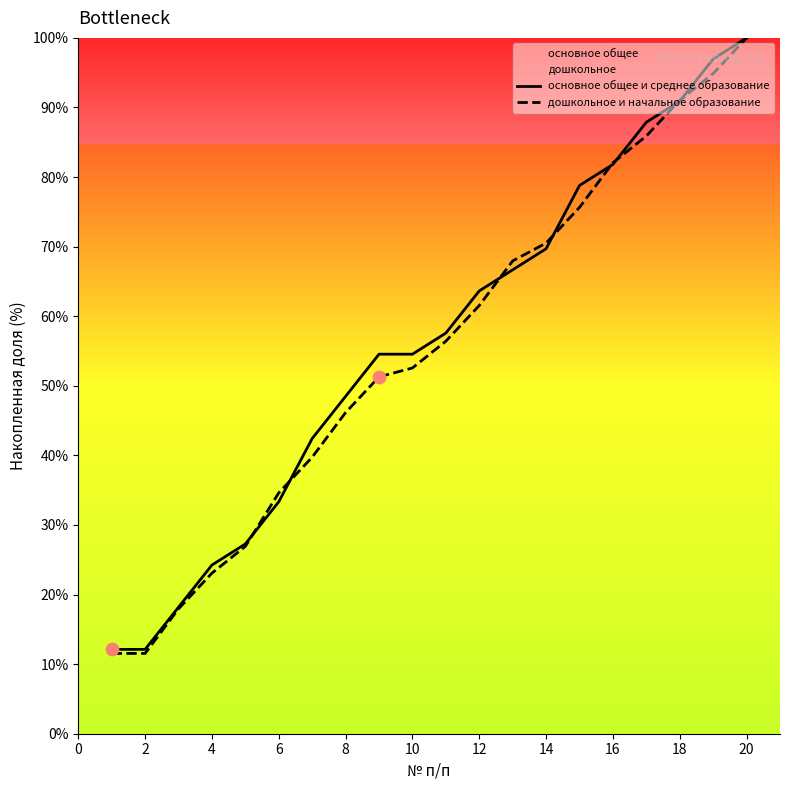

Which series has the widest spread of Y values?

дошкольное и начальное образование